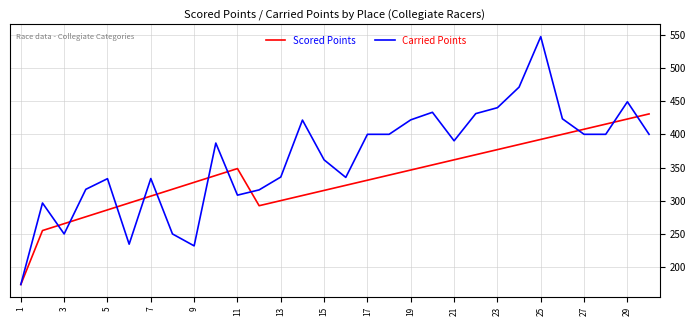

Which series has the largest range (max minus min)?

Carried Points